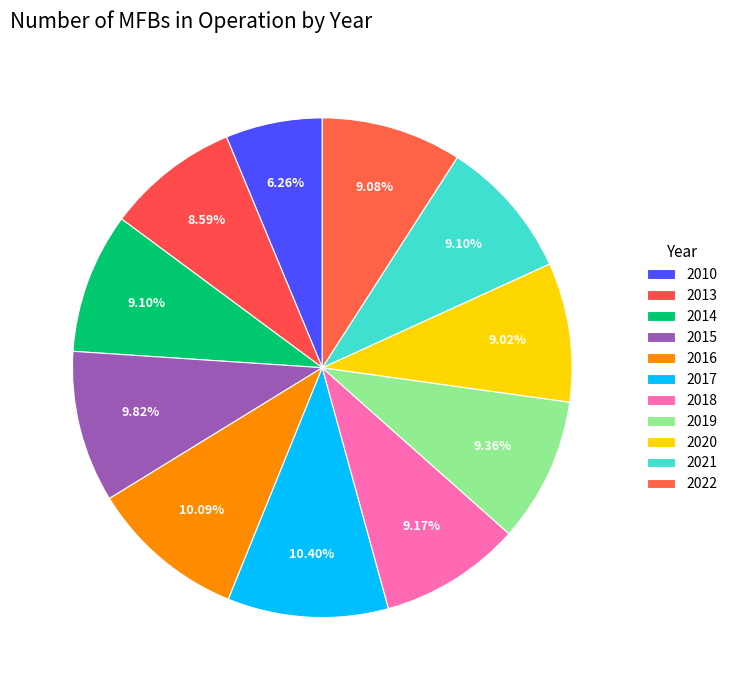

How many segments does this pie chart have?

11